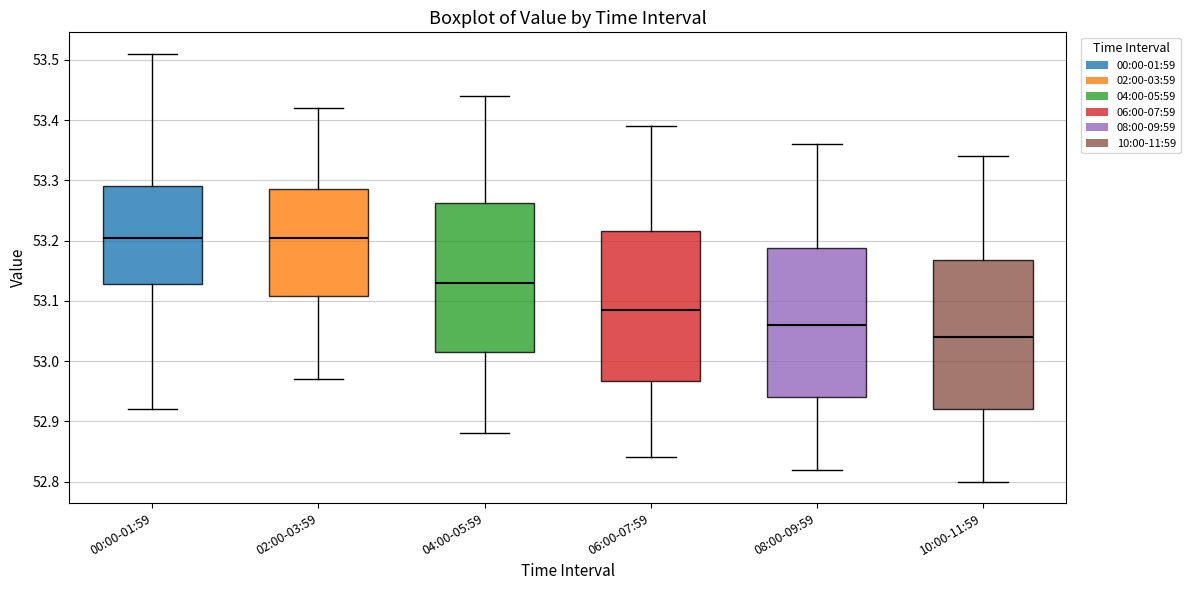

Where is the lower edge of the box for 02:00-03:59 on the y-axis? The values are not printed on the chart, so give them approximately, as read against the axis.

53.11